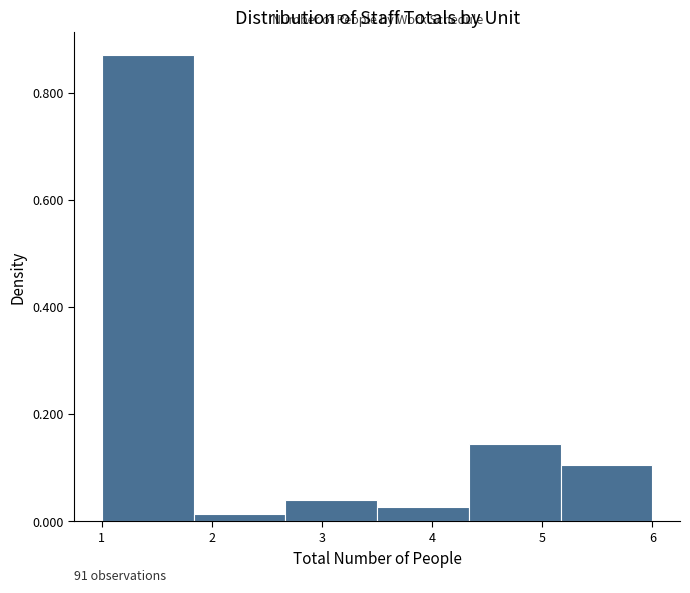

Over which range of the x-axis is the bar tallest?

1.0 to 1.8